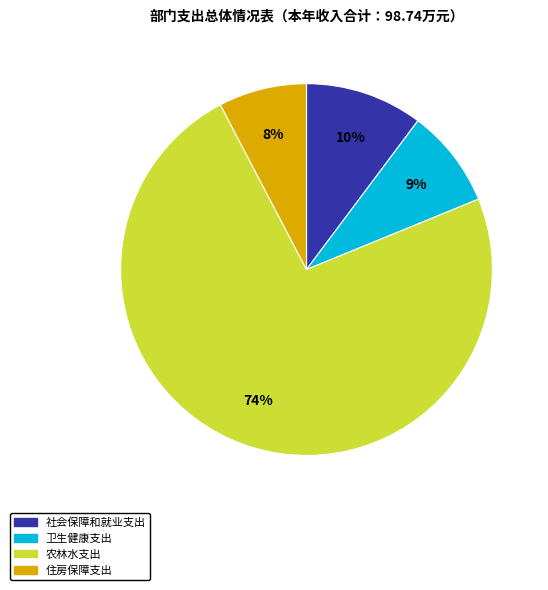

Which category accounts for the majority?

农林水支出